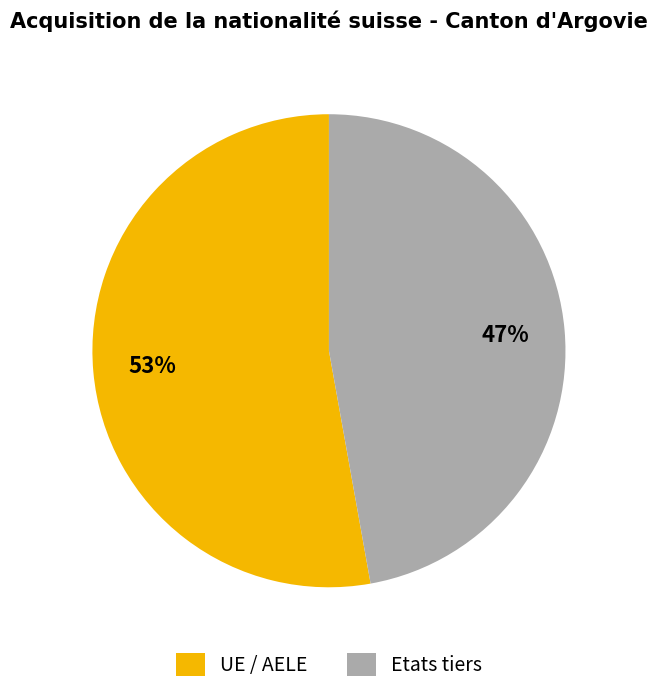

Combined, do UE / AELE and Etats tiers account for over 50%?

Yes